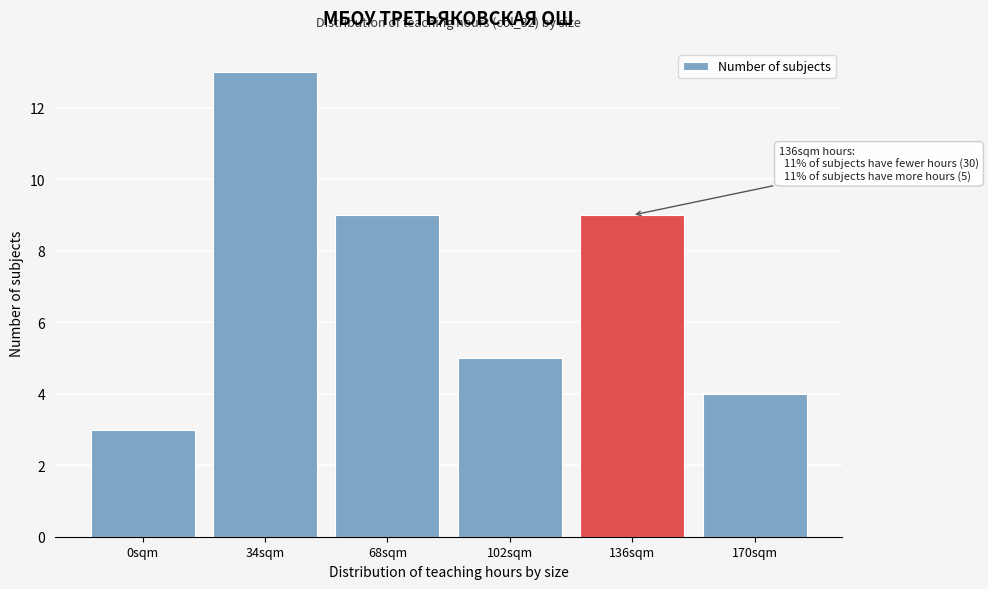

Reading left to right, list all the values displayed in this chart.

3	13	9	5	9	4